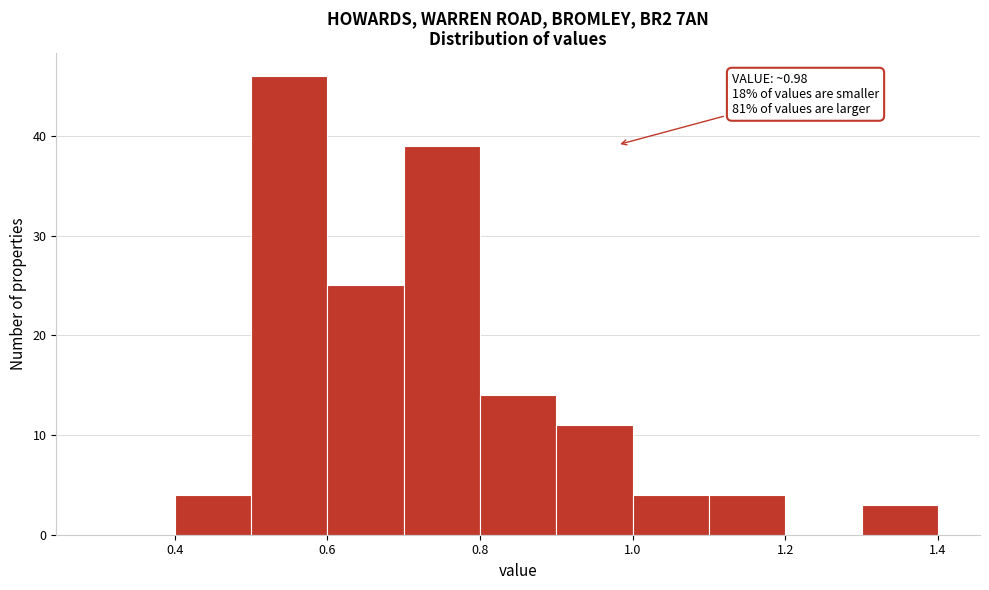

Which range on the x-axis has the tallest bar?

0.5 to 0.6